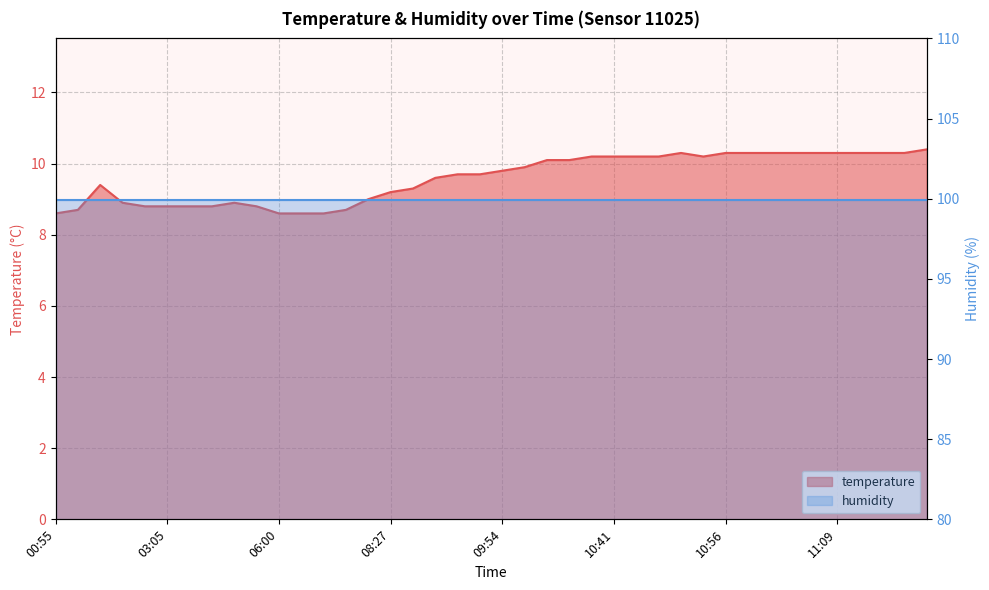

Reading left to right, transcribe all the data shown in this chart.

8.6	8.7	9.4	8.9	8.8	8.8	8.8	8.8	8.9	8.8	8.6	8.6	8.6	8.7	9.0	9.2	9.3	9.6	9.7	9.7	9.8	9.9	10.1	10.1	10.2	10.2	10.2	10.2	10.3	10.2	10.3	10.3	10.3	10.3	10.3	10.3	10.3	10.3	10.3	10.4